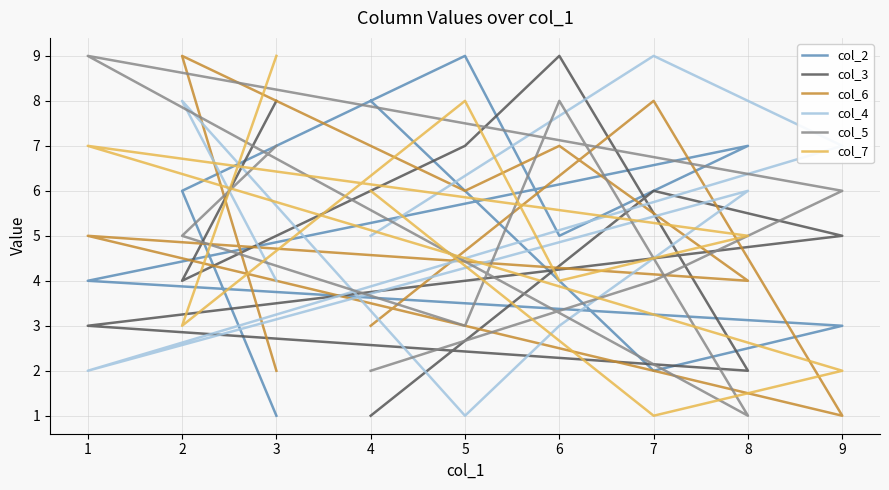

At which label is col_2 closest to 5?

6